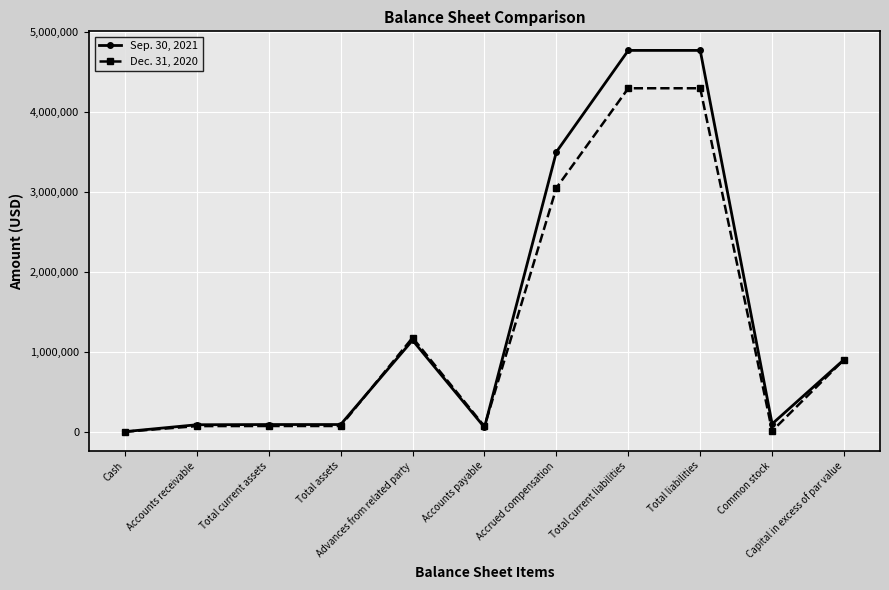

What is the lowest value of the Dec. 31, 2020 series?

1179